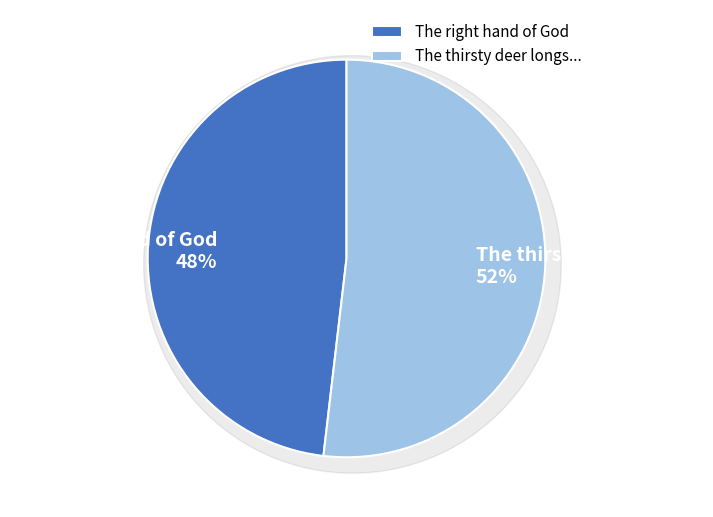

Which slice is the largest?

The thirsty deer longs...